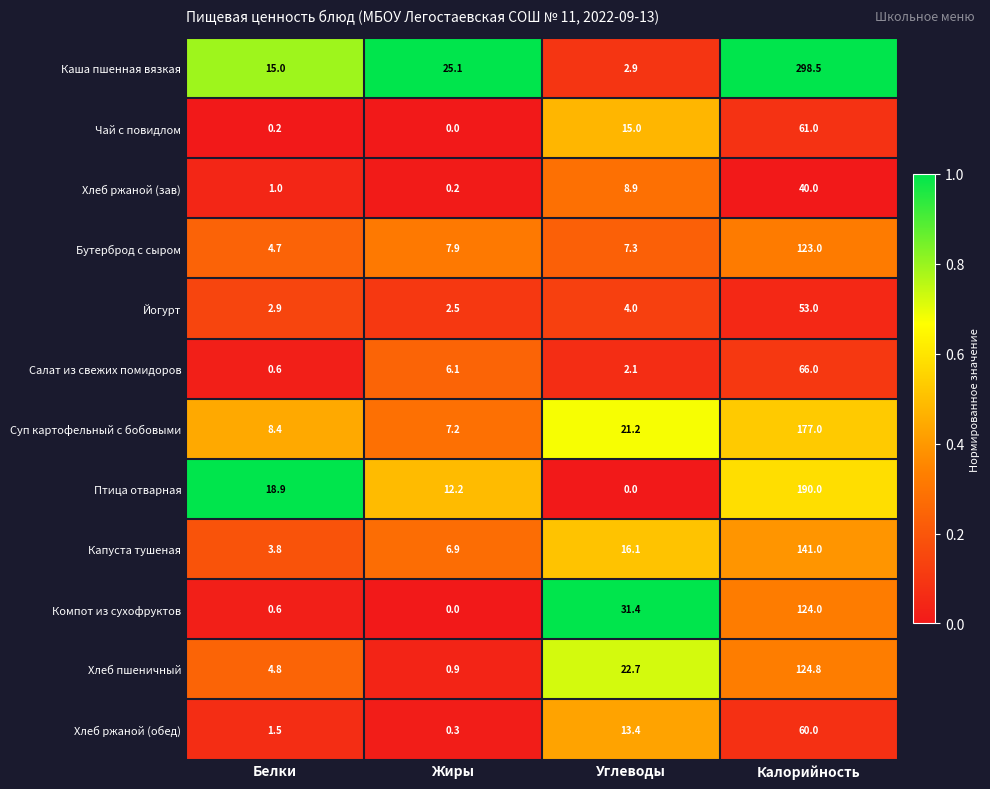

At which category is the sum across all series the highest?

Калорийность